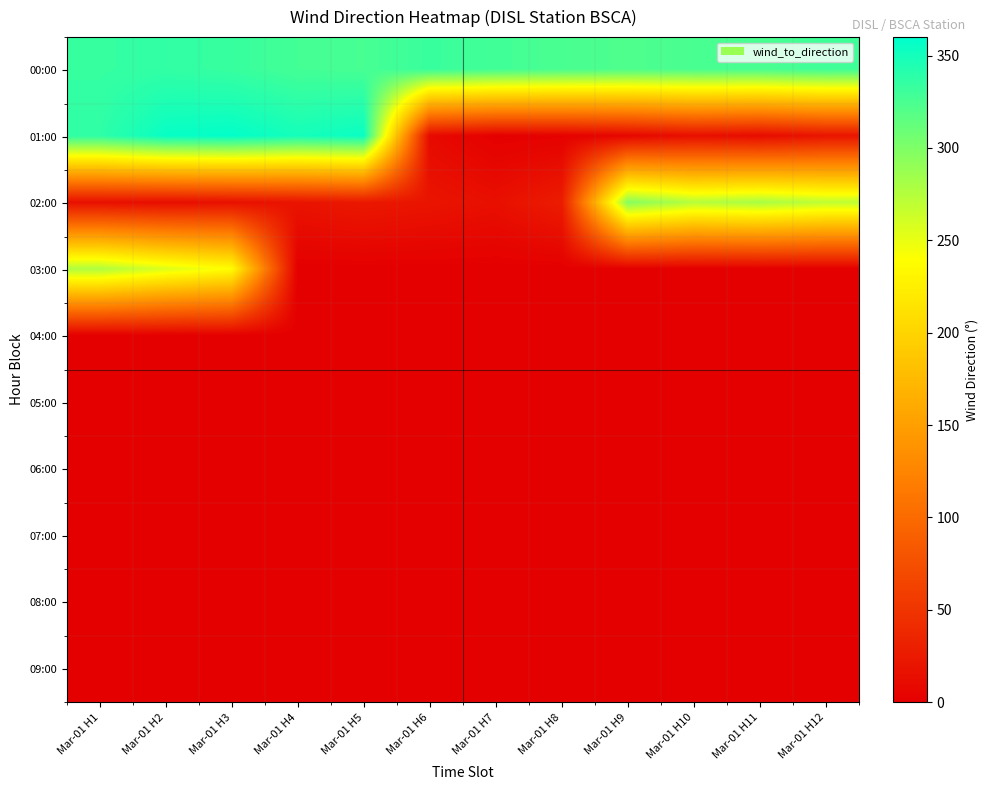

Which label corresponds to the largest value in the chart?

Mar-01 H3